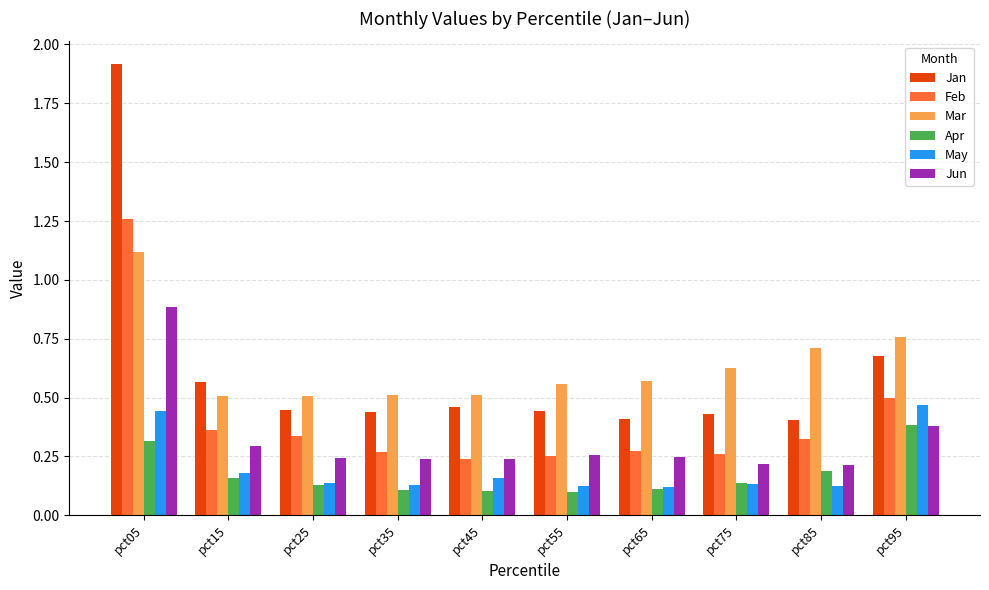

Which series has the widest spread of values?

Jan